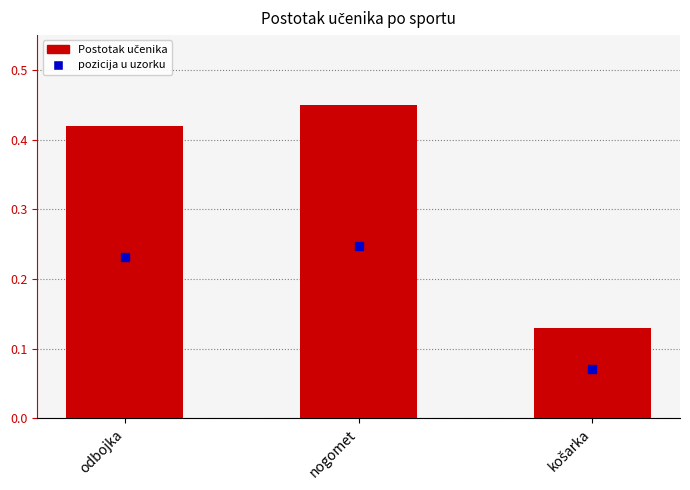

Count the number of categories in the chart.

3